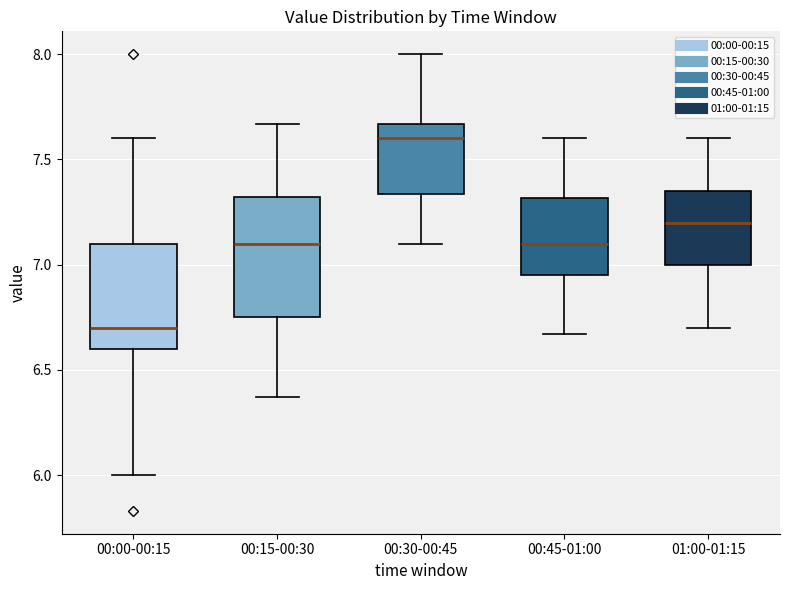

Reading left to right, read every box against the y-axis: the position of its median line, the range the box covers, and the ends of its whiskers. The values are not printed on the chart, so give them approximately, as read against the axis.

00:00-00:15: median 6.70, box 6.60 to 7.10, whiskers 6.00 to 7.60
00:15-00:30: median 7.10, box 6.75 to 7.30, whiskers 6.35 to 7.65
00:30-00:45: median 7.60, box 7.35 to 7.65, whiskers 7.10 to 8.00
00:45-01:00: median 7.10, box 6.95 to 7.30, whiskers 6.65 to 7.60
01:00-01:15: median 7.20, box 7.00 to 7.35, whiskers 6.70 to 7.60